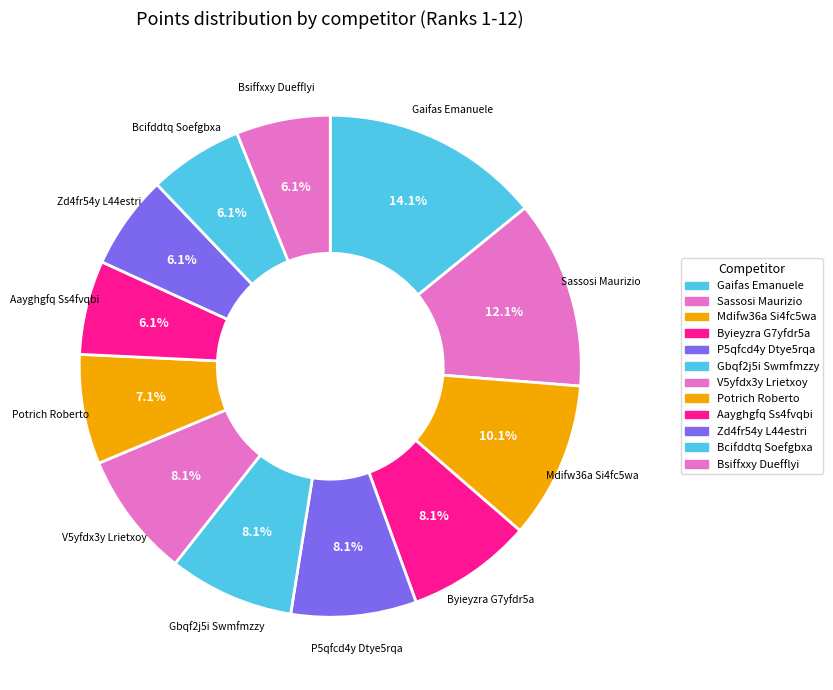

What is the total percentage of Potrich Roberto and Gbqf2j5i Swmfmzzy?

15.2%